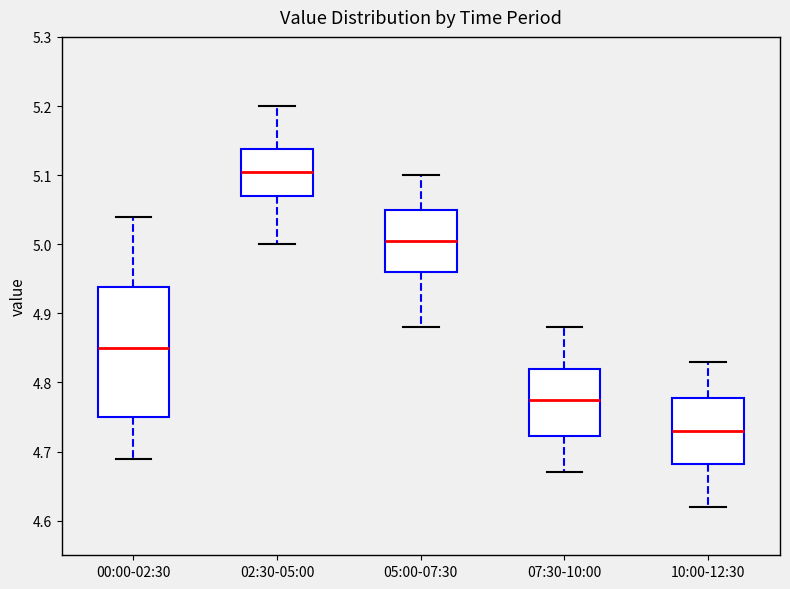

Reading left to right, read every box against the y-axis: the position of its median line, the range the box covers, and the ends of its whiskers. The values are not printed on the chart, so give them approximately, as read against the axis.

00:00-02:30: median 4.85, box 4.75 to 4.94, whiskers 4.69 to 5.04
02:30-05:00: median 5.11, box 5.07 to 5.14, whiskers 5.00 to 5.20
05:00-07:30: median 5.01, box 4.96 to 5.05, whiskers 4.88 to 5.10
07:30-10:00: median 4.78, box 4.72 to 4.82, whiskers 4.67 to 4.88
10:00-12:30: median 4.73, box 4.68 to 4.78, whiskers 4.62 to 4.83